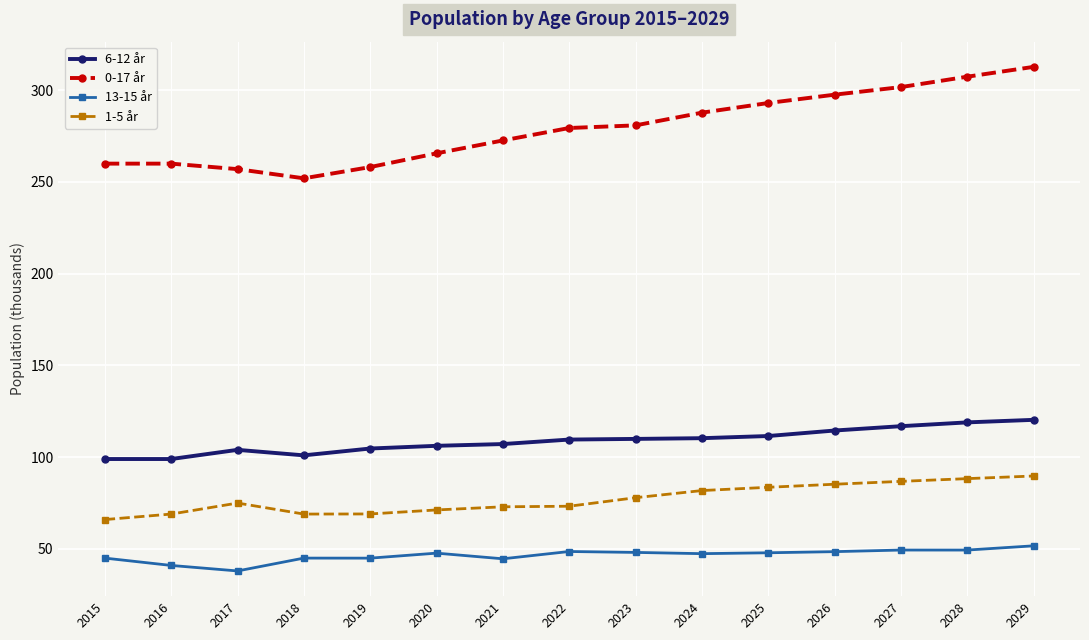

What is the value of the 6-12 år point at the 3rd from the left?

104.0